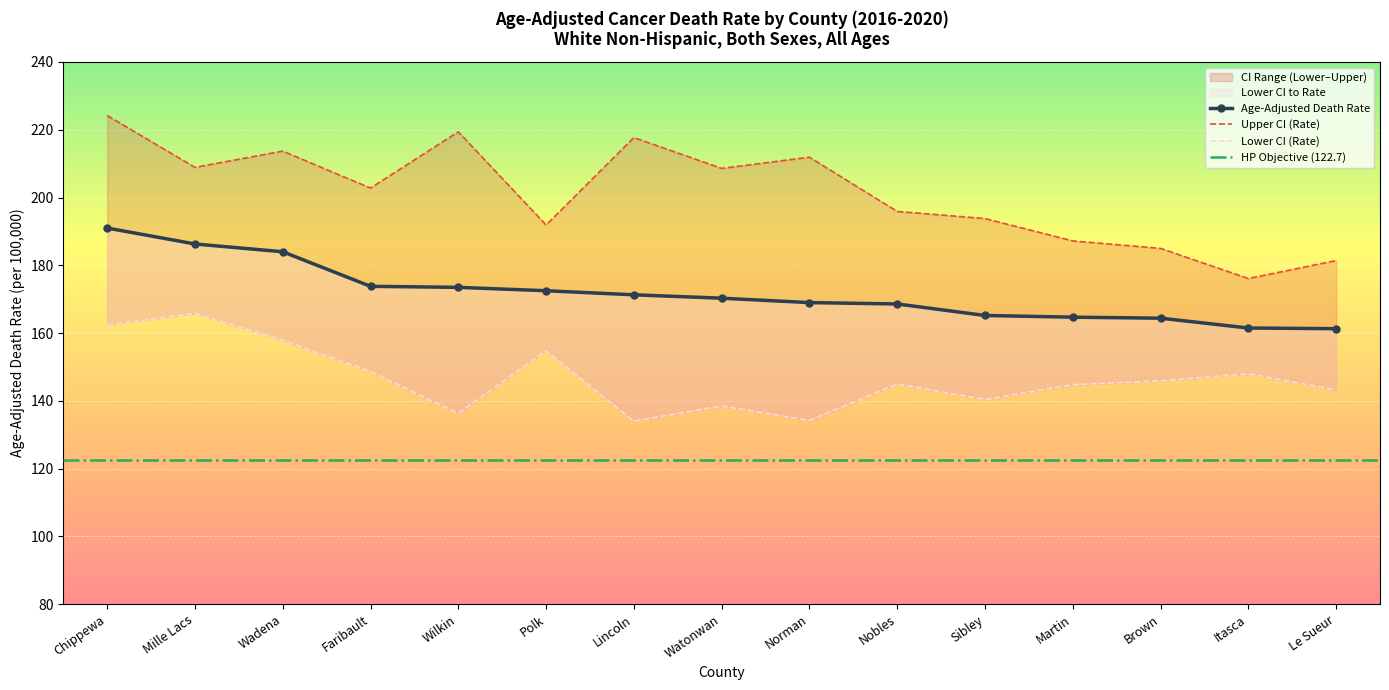

What is the average value of the Age-Adjusted Death Rate series?

171.8